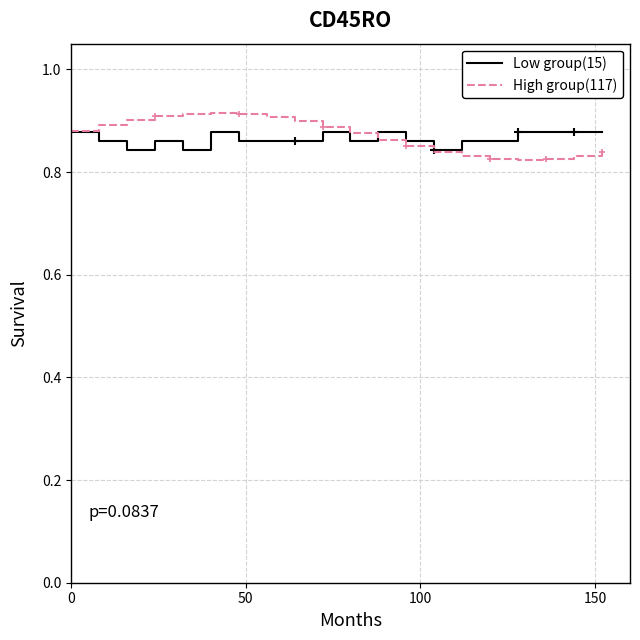

Which series has the widest spread of values?

High group(117)